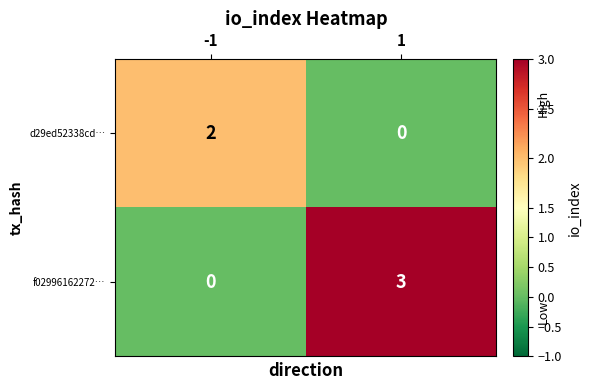

Which series has the largest total across all categories?

f02996162272…